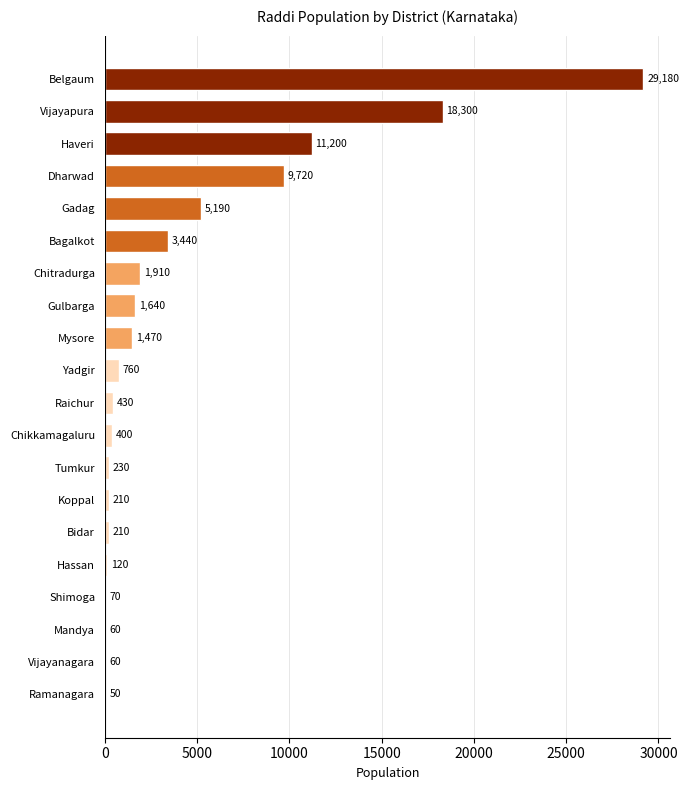

Read the value at Tumkur, to the nearest 100.

200